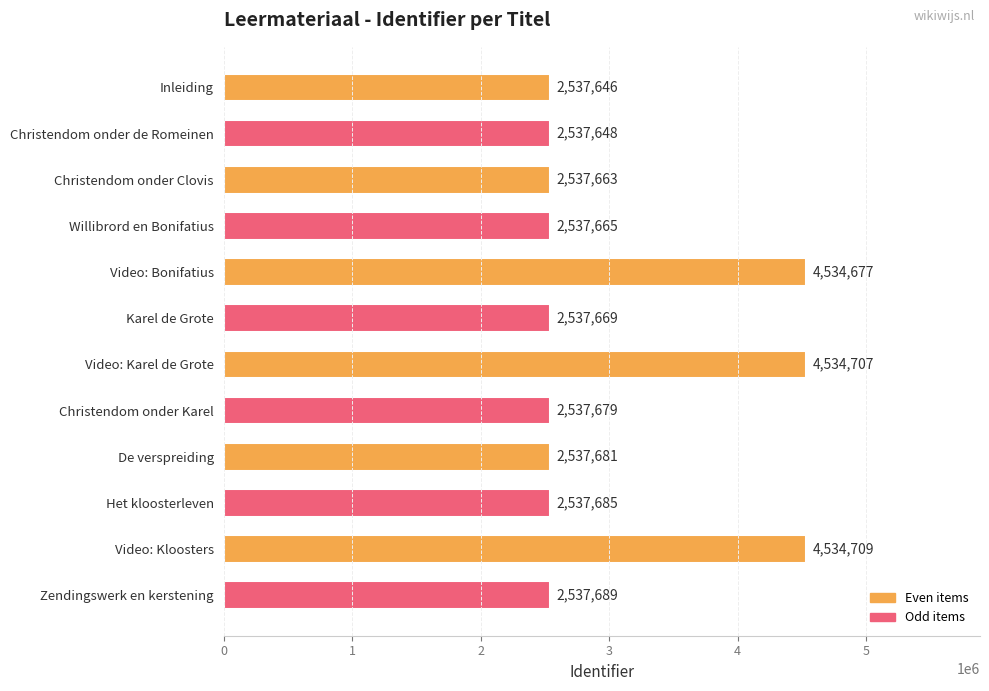

Where is the data nearest to the value 3536177?

Zendingswerk en kerstening